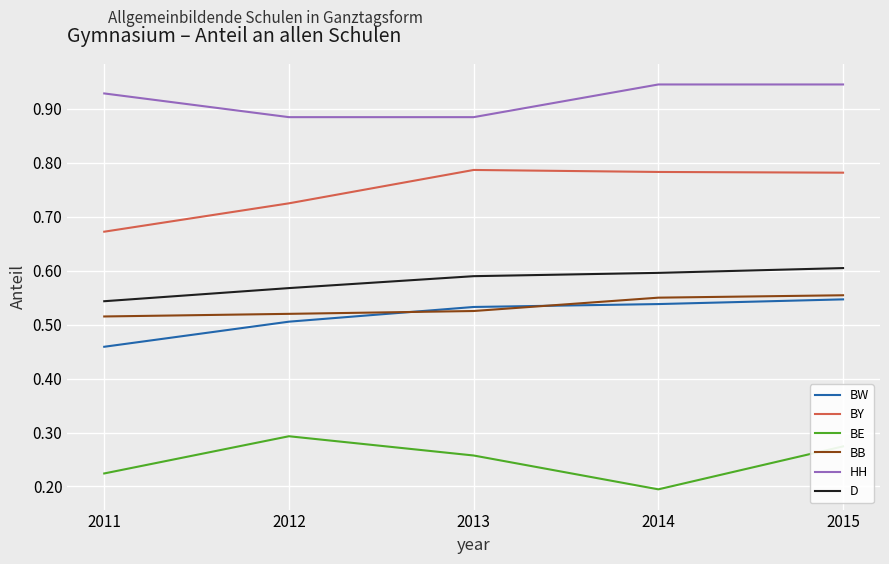

At which label is BE closest to 0?

2014